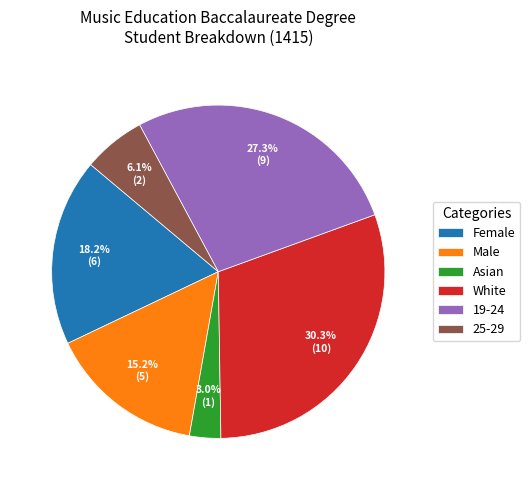

Does White account for over 50% of the chart?

No